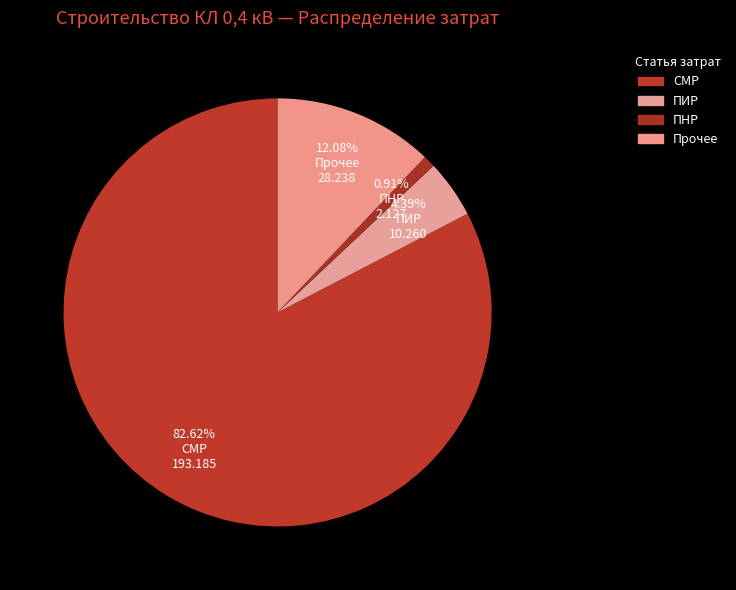

What is the largest slice in the pie chart?

СМР